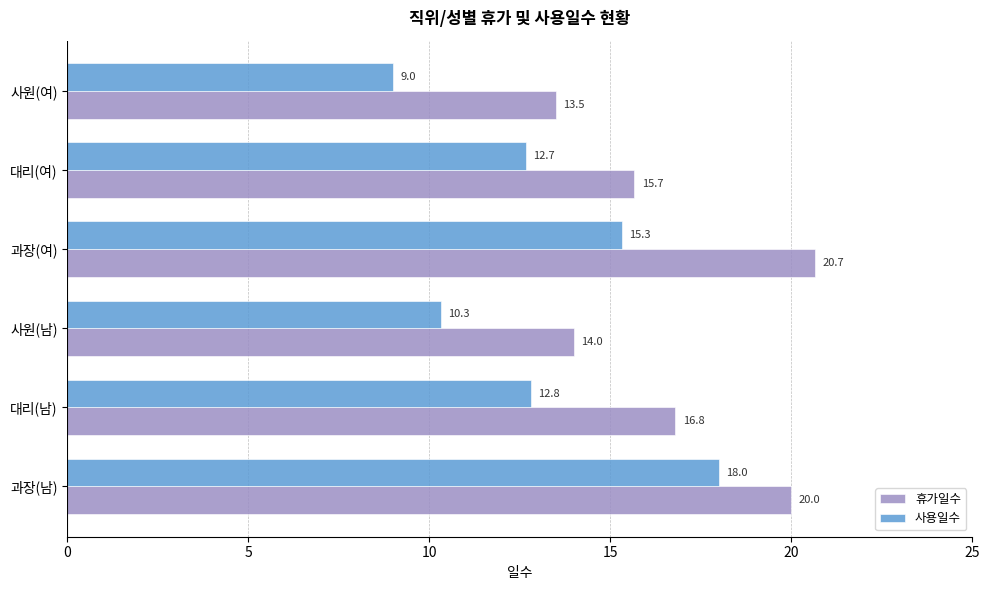

Is it true that 사용일수 equals 12.8 at 대리(남)?

True